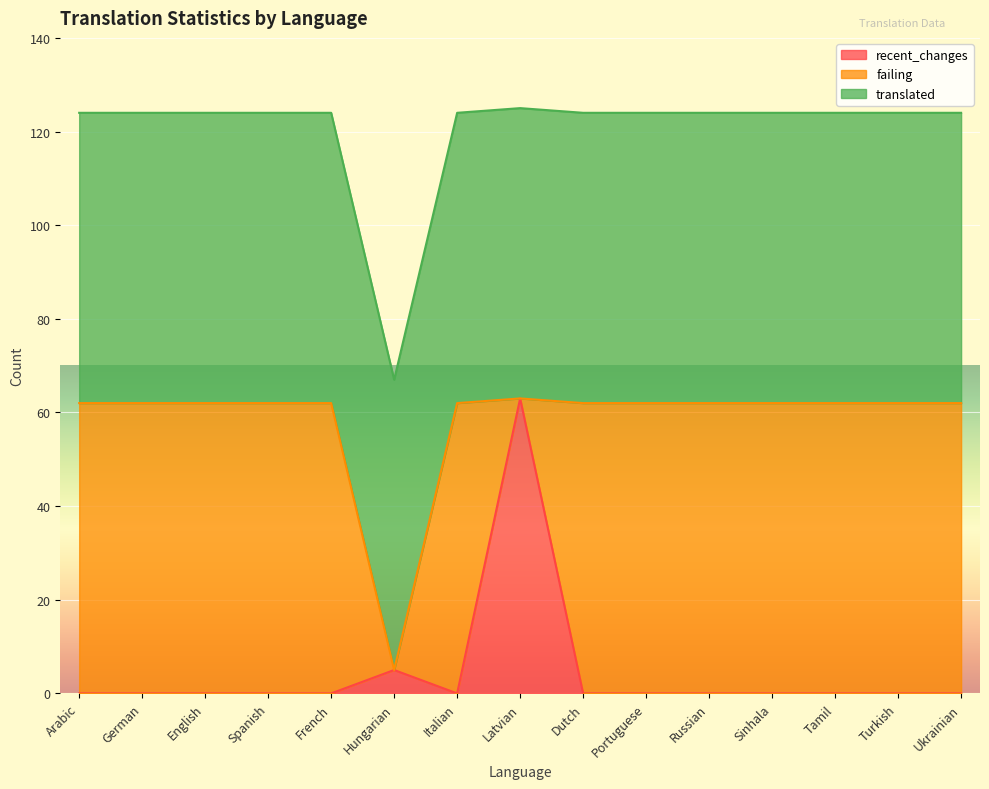

What is the maximum value for recent_changes?

63